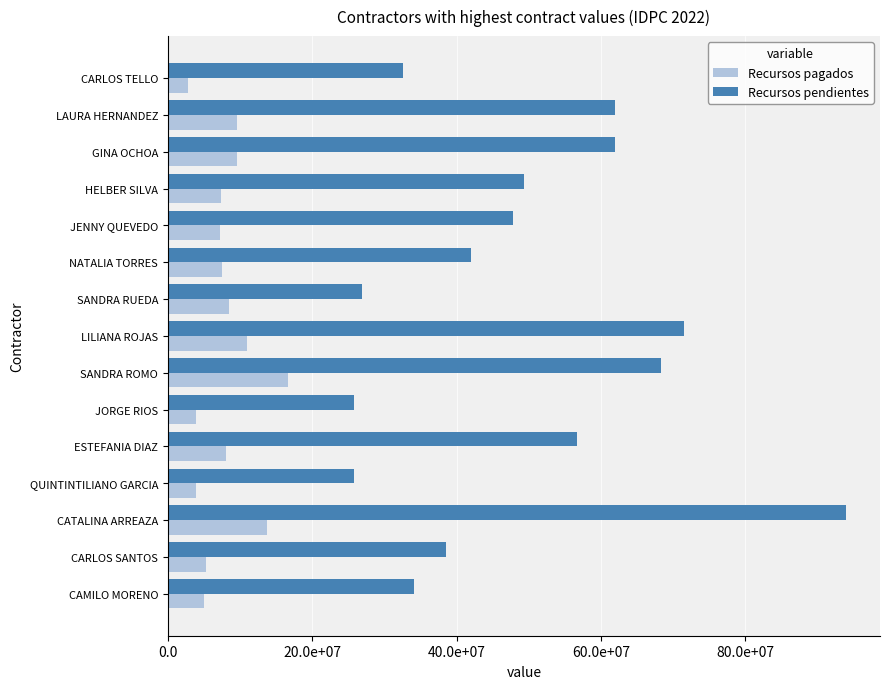

List the series in order of their peak value, highest first.

Recursos pendientes, Recursos pagados